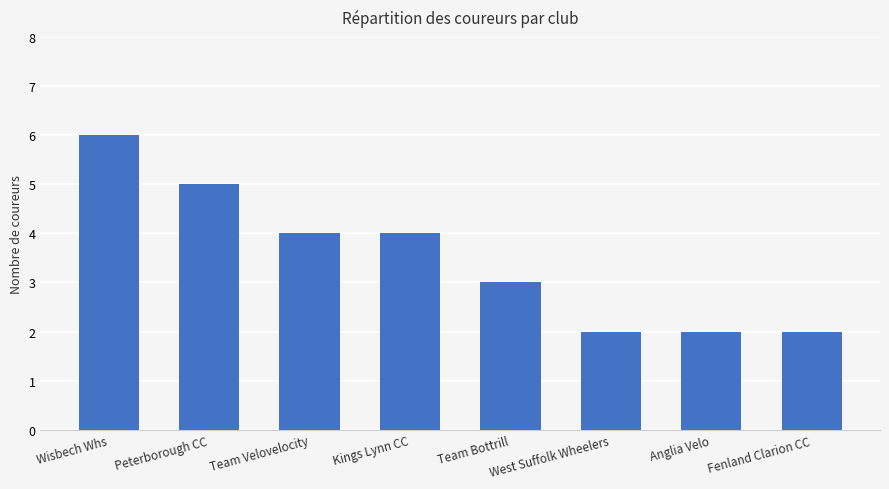

Reading left to right, what are all the values shown in this chart?

6	5	4	4	3	2	2	2